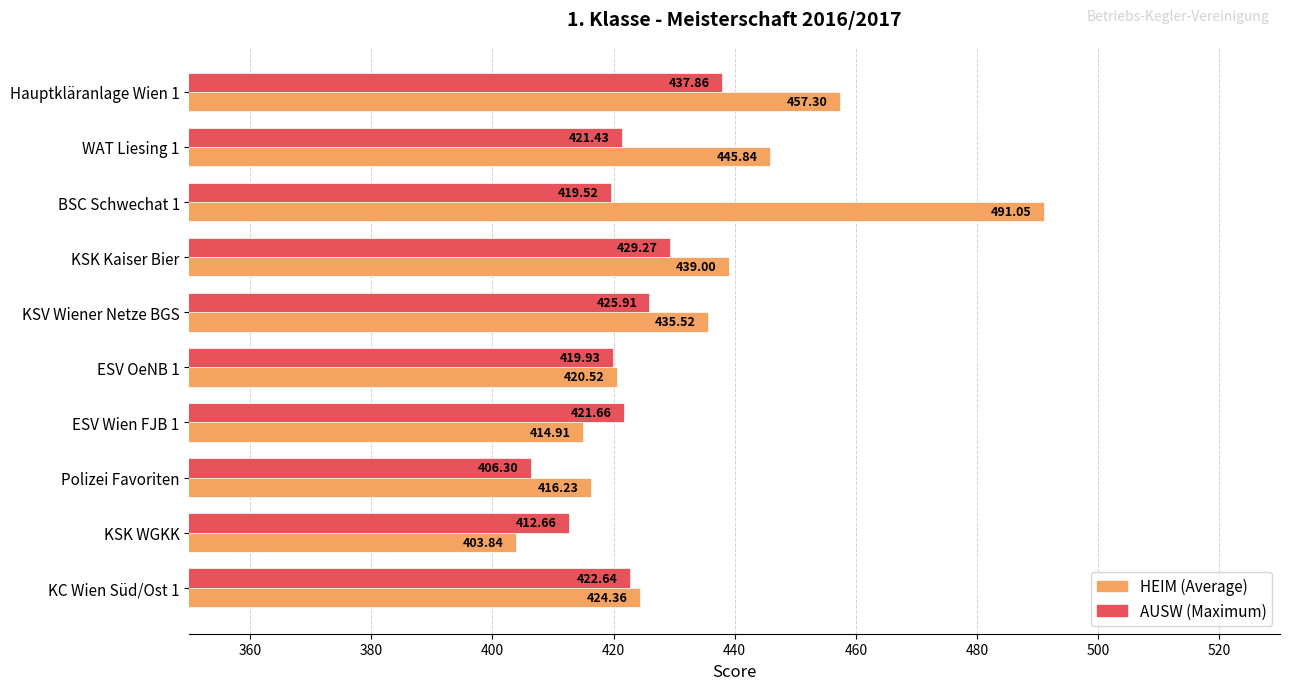

At which category does the chart reach its minimum across all series?

KSK WGKK